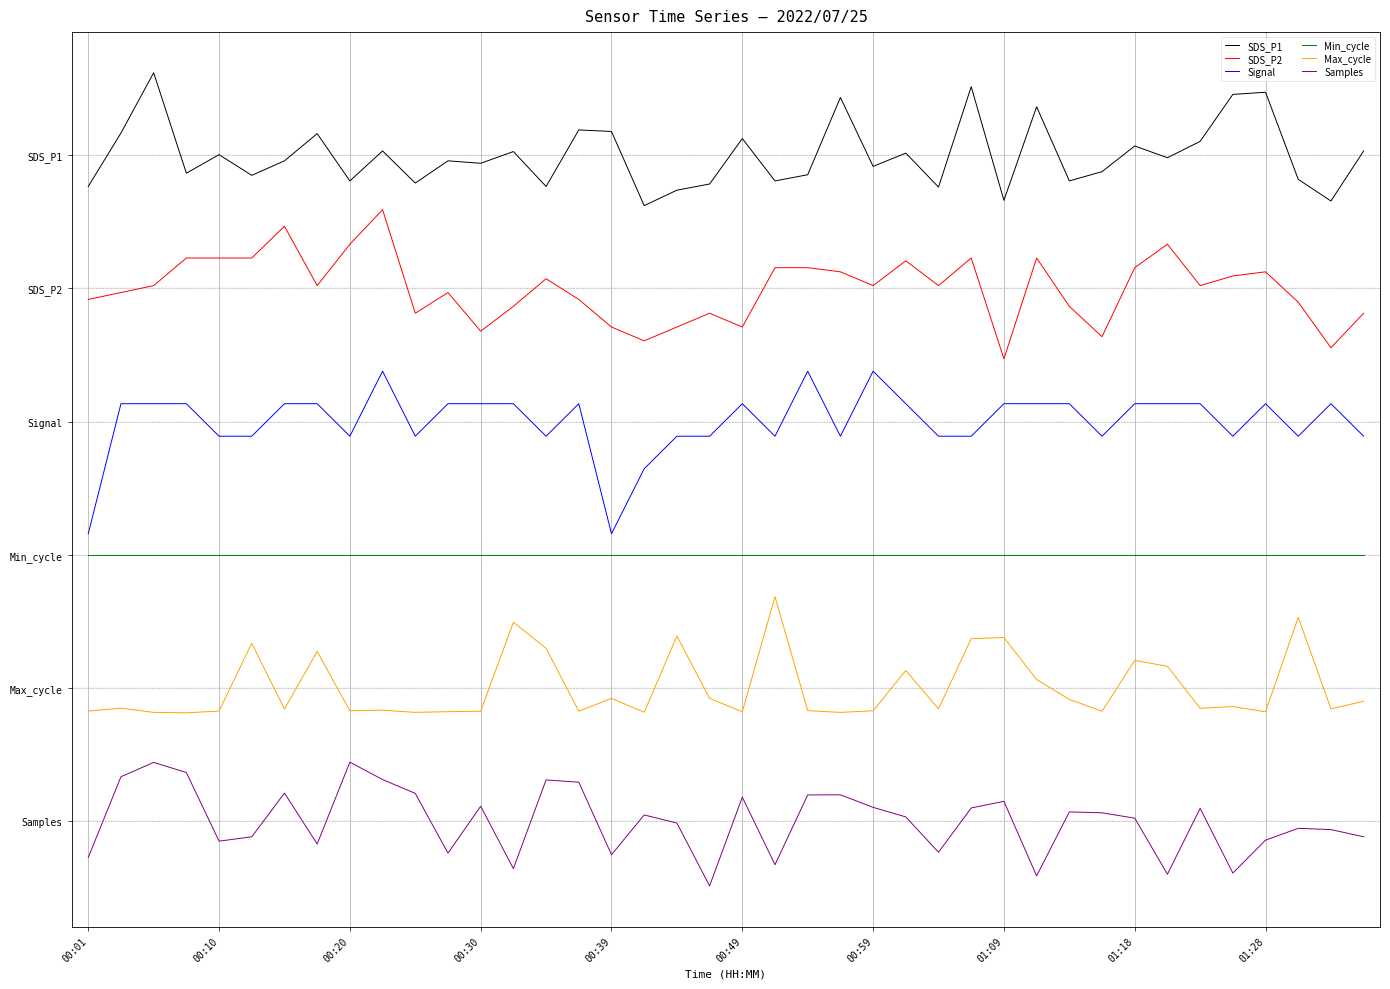

What is the difference between the maximum and minimum values in the Signal series?

4.9